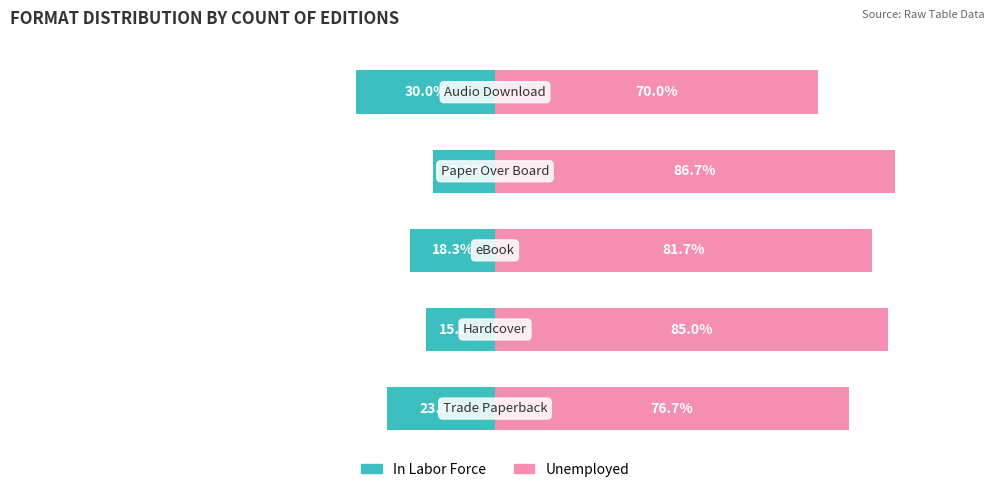

What is the value of the In Labor Force bar at the 4th from the left?

-13.3